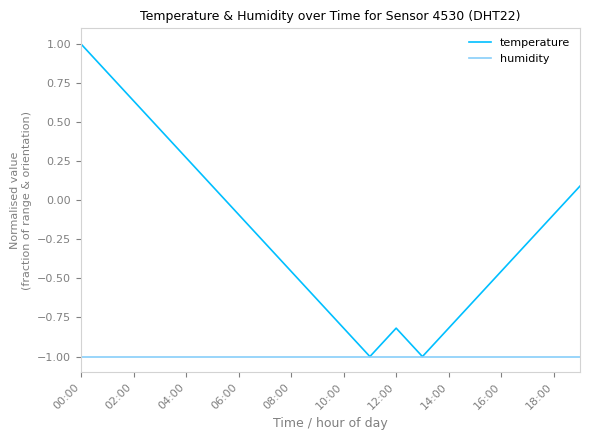

How many categories are shown in the chart?

20